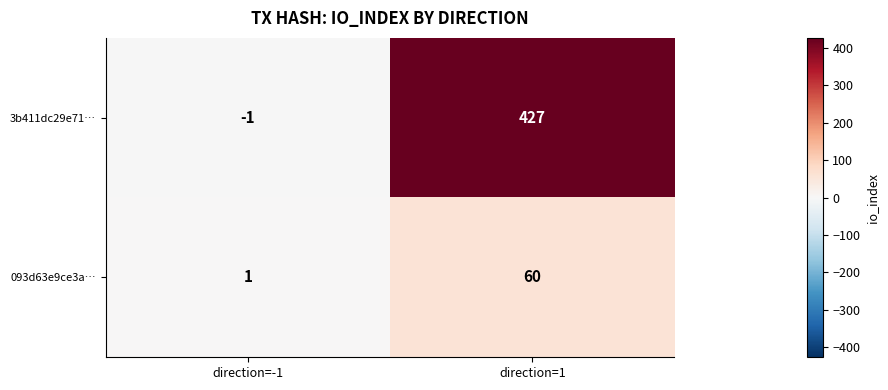

Which series has the largest total across all categories?

3b411dc29e71…